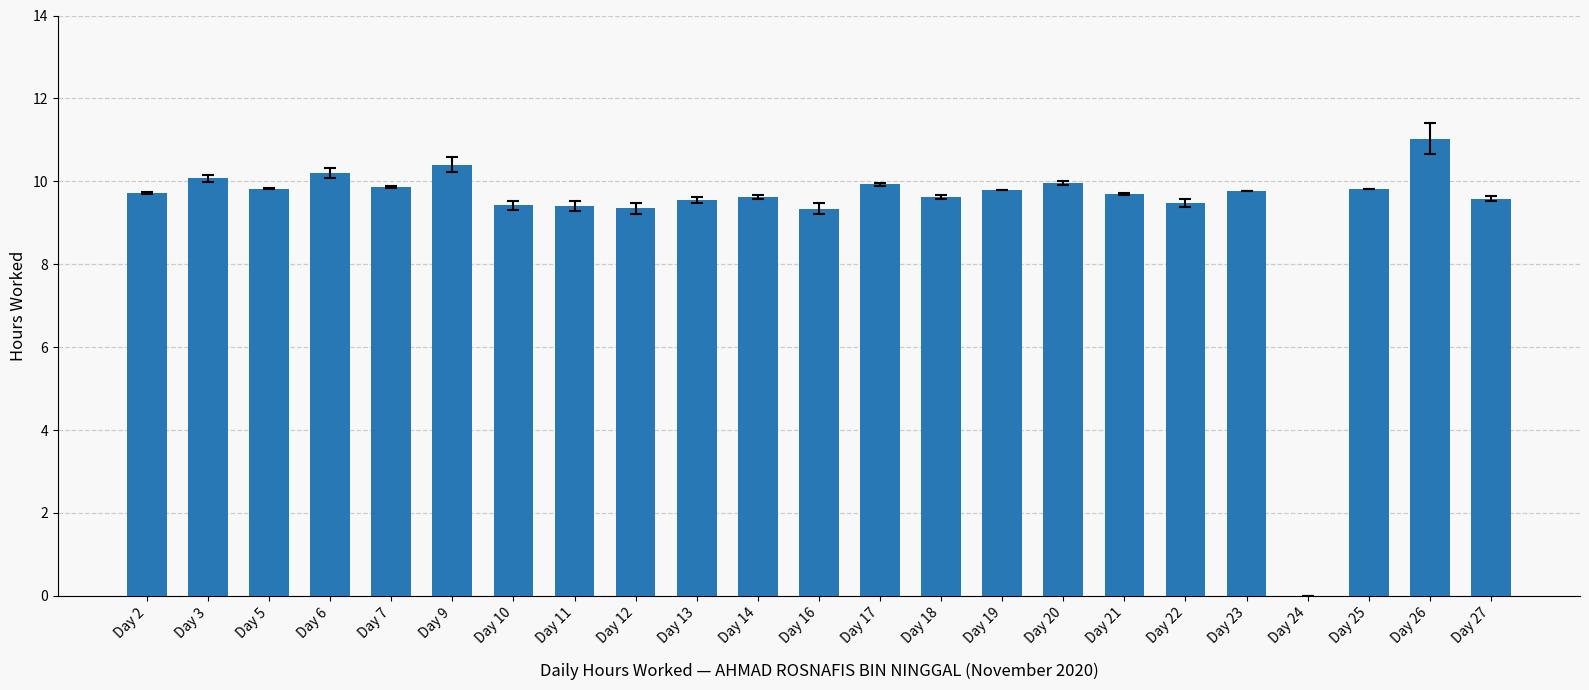

Which has a higher value, Day 5 or Day 14?

Day 5